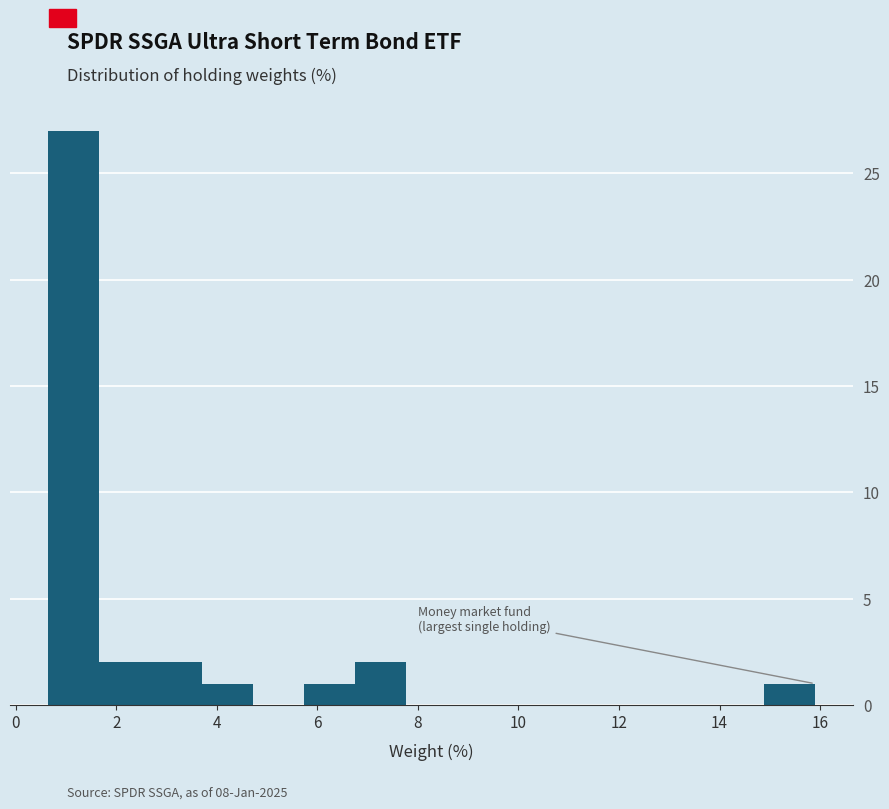

Reading left to right, transcribe this chart: for each bar, give the range it covers on the x-axis and its height. Neither the bar edges nor the heights are printed on the chart, so give them approximately, as read against the axes.

0.6 to 1.6: 27
1.6 to 2.6: 2
2.6 to 3.6: 2
3.6 to 4.8: 1
4.8 to 5.8: 0
5.8 to 6.8: 1
6.8 to 7.8: 2
7.8 to 8.8: 0
8.8 to 9.8: 0
9.8 to 10.8: 0
10.8 to 11.8: 0
11.8 to 12.8: 0
12.8 to 13.8: 0
13.8 to 14.8: 0
14.8 to 15.8: 1